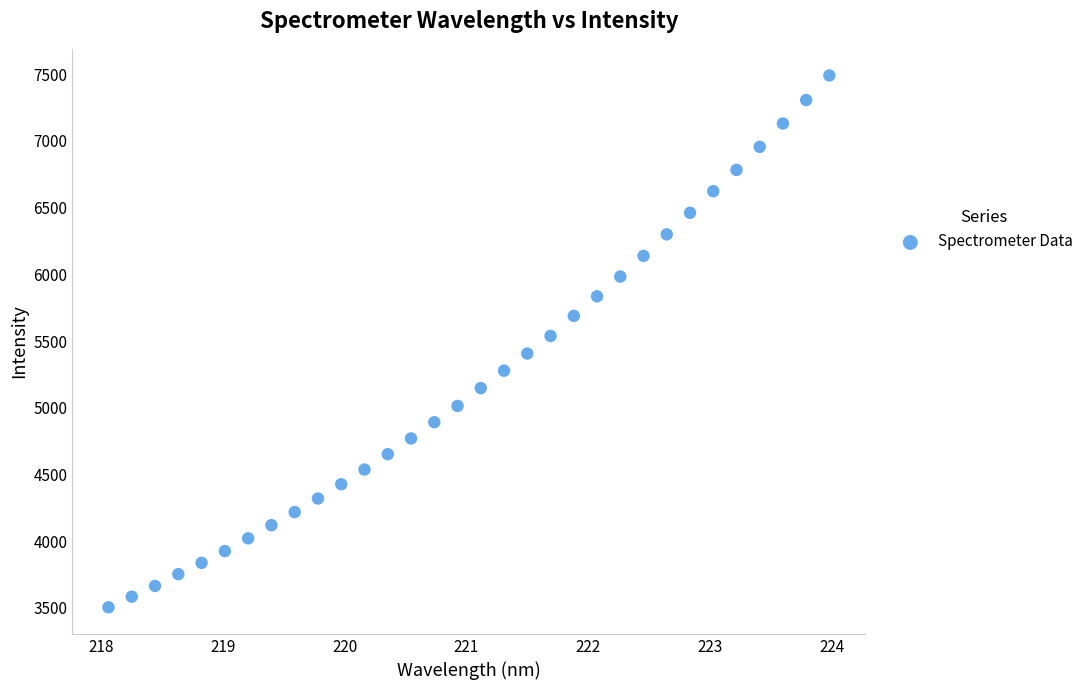

What is the range of Y values (max minus min)?

3987.3